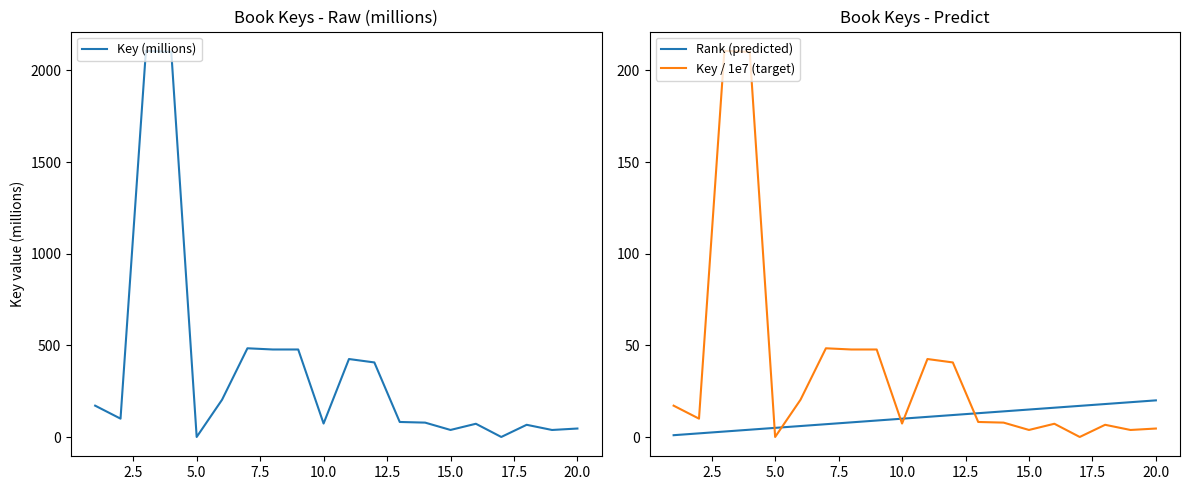

How many lines are shown in the chart?

3